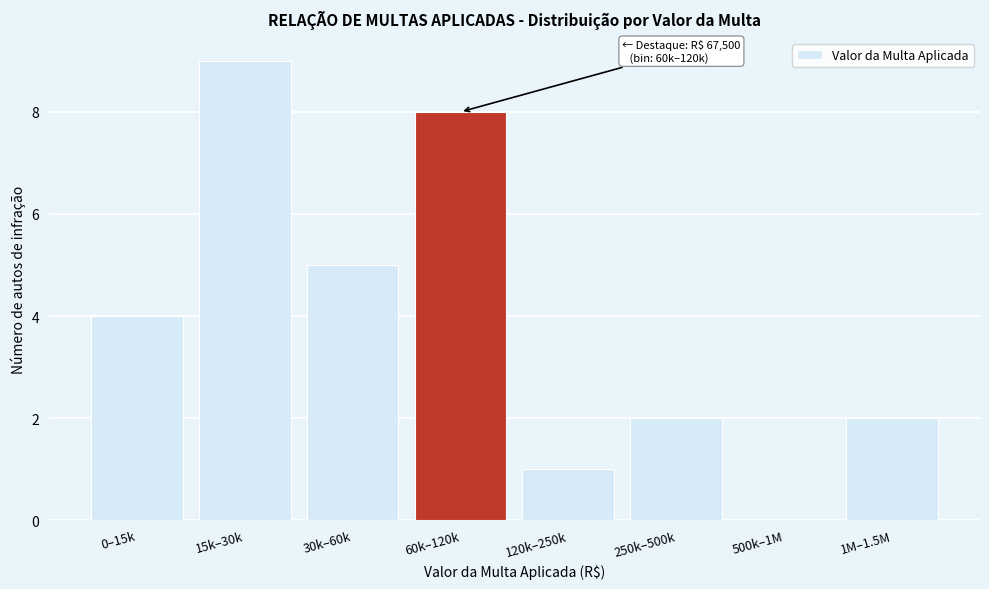

Reading right to left, transcribe all the data shown in this chart.

1M–1.5M=2	500k–1M=0	250k–500k=2	120k–250k=1	60k–120k=8	30k–60k=5	15k–30k=9	0–15k=4